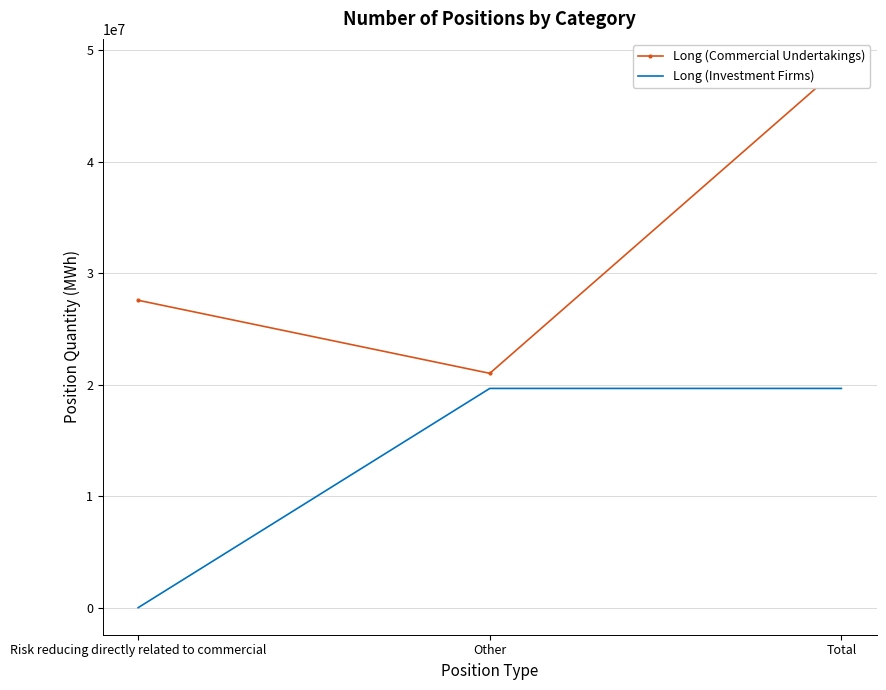

At which label does Long (Commercial Undertakings) reach its peak?

Total